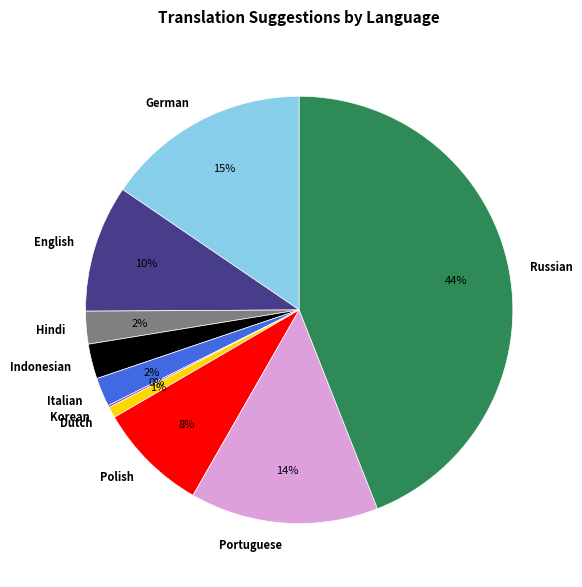

The Polish slice represents 8% of the pie. True or false?

True